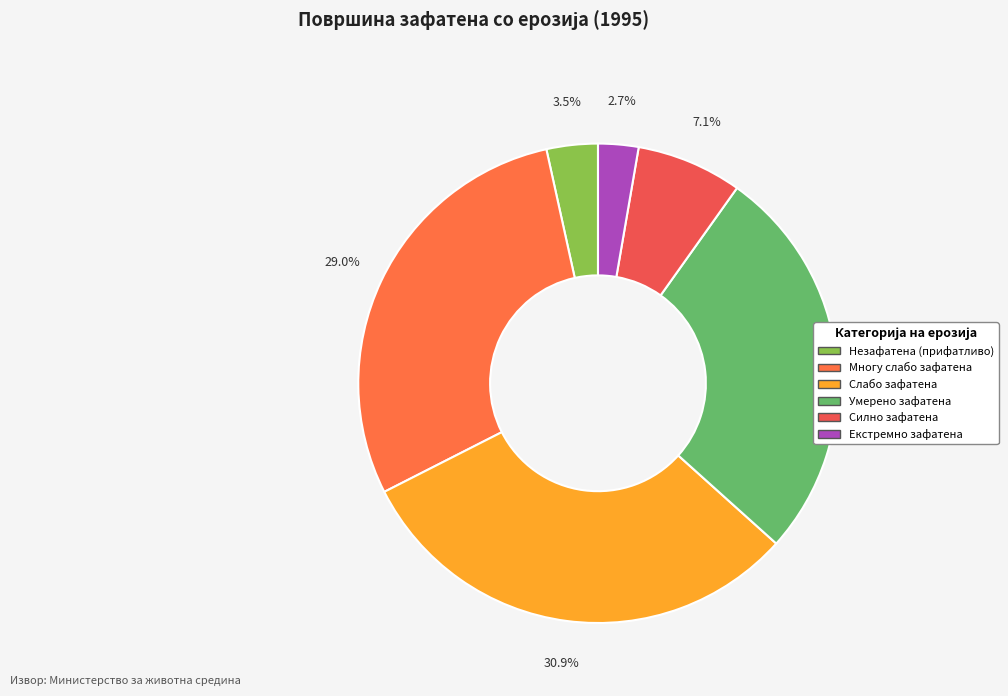

How many segments does this pie chart have?

6